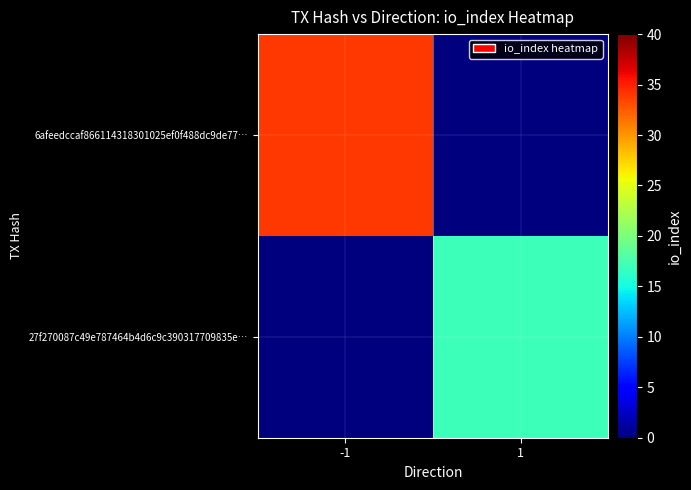

Reading right to left, extract all data points from this chart.

6afeedccaf866114318301025ef0f488dc9de77…: 1=0	-1=34
27f270087c49e787464b4d6c9c390317709835e…: 1=17	-1=0